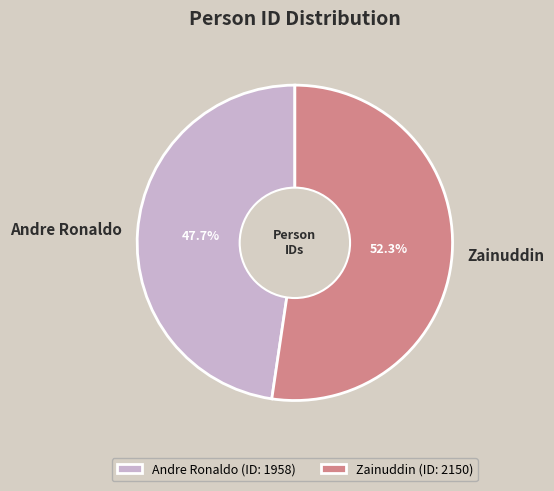

What portion of the pie excludes Zainuddin?

47.7%